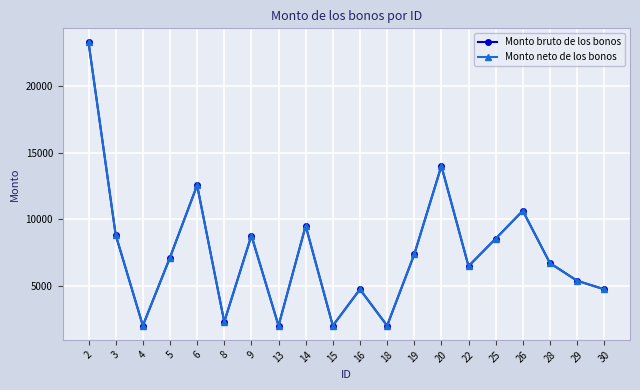

Which series has the largest total across all categories?

Monto bruto de los bonos